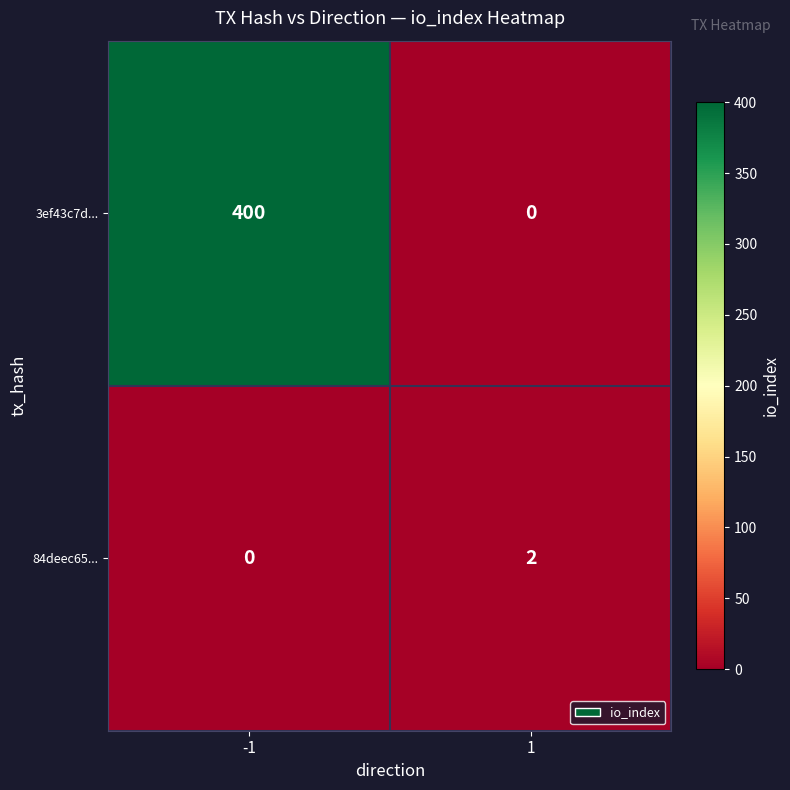

Which series has the largest total across all categories?

3ef43c7d...